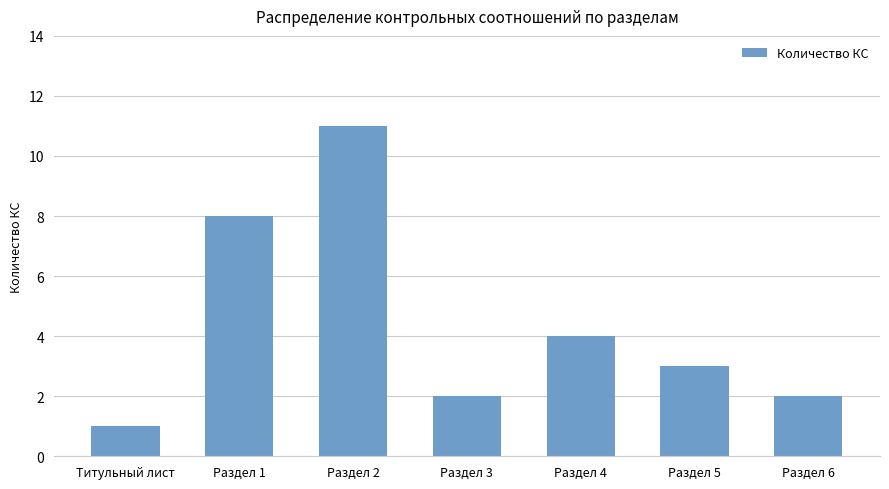

Reading left to right, transcribe all the data shown in this chart.

Титульный лист=1	Раздел 1=8	Раздел 2=11	Раздел 3=2	Раздел 4=4	Раздел 5=3	Раздел 6=2